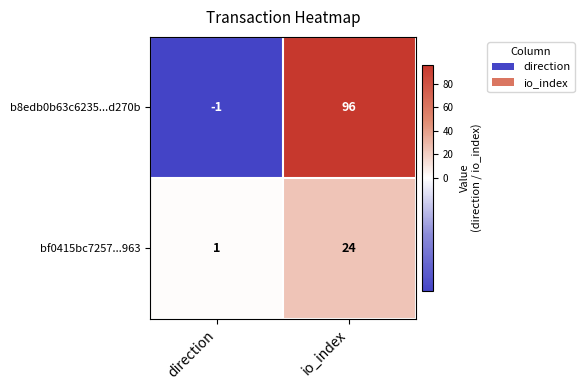

Between direction and io_index, which series saw the biggest shift?

b8edb0b63c6235...d270b